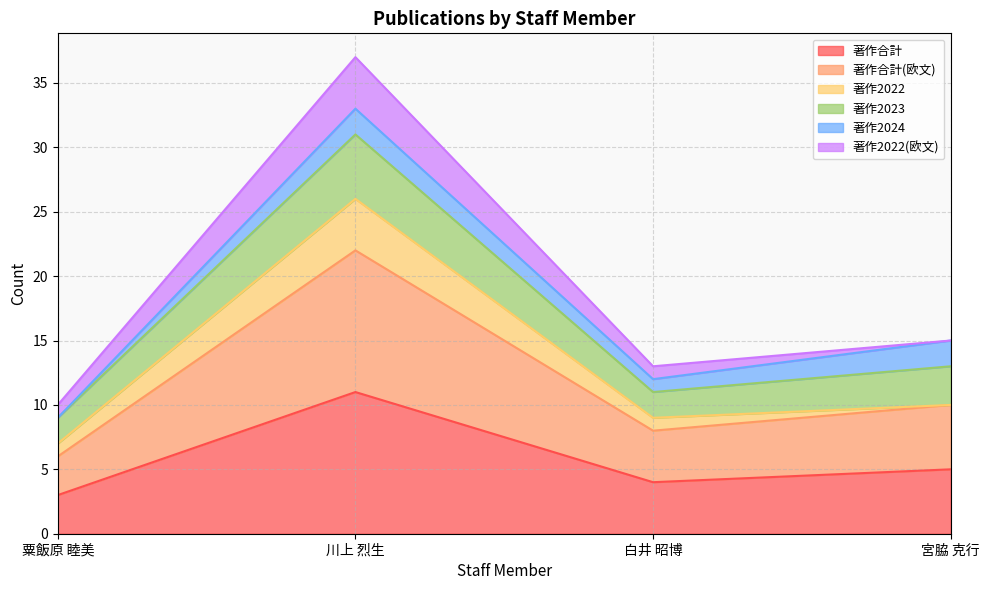

At which label is 著作合計(欧文) closest to 14?

宮脇 克行